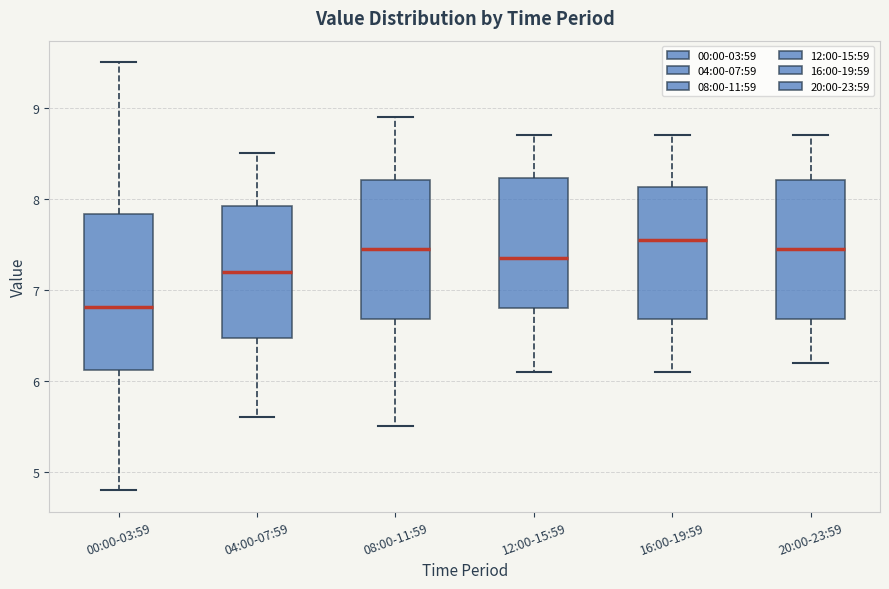

Comparing the boxes themselves (not the whiskers), which one is the tallest?

00:00-03:59